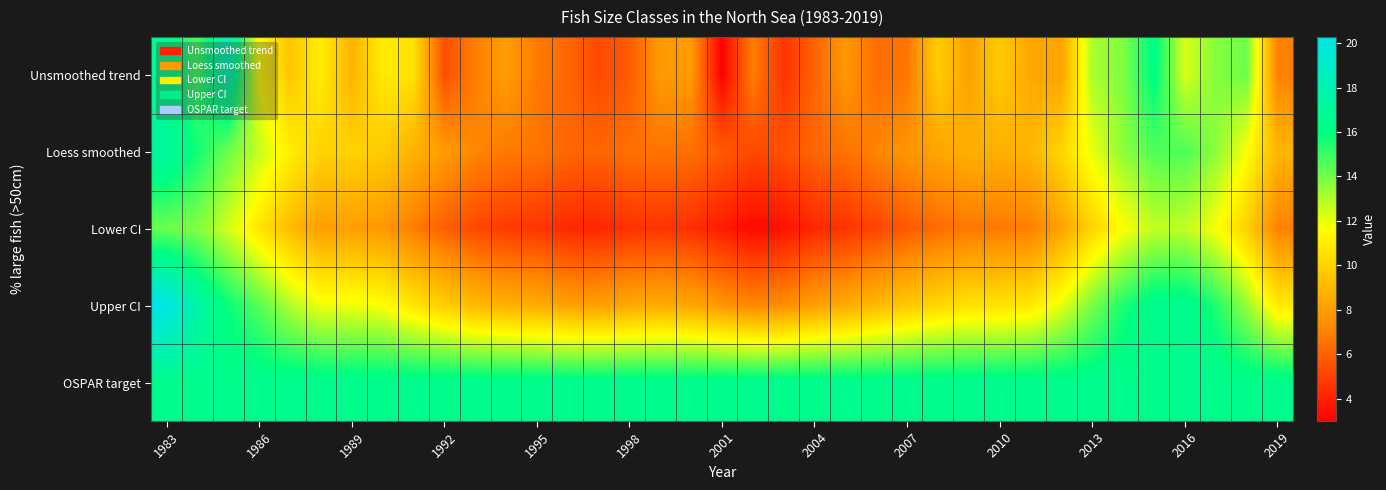

Which series has the widest spread of values?

Unsmoothed trend